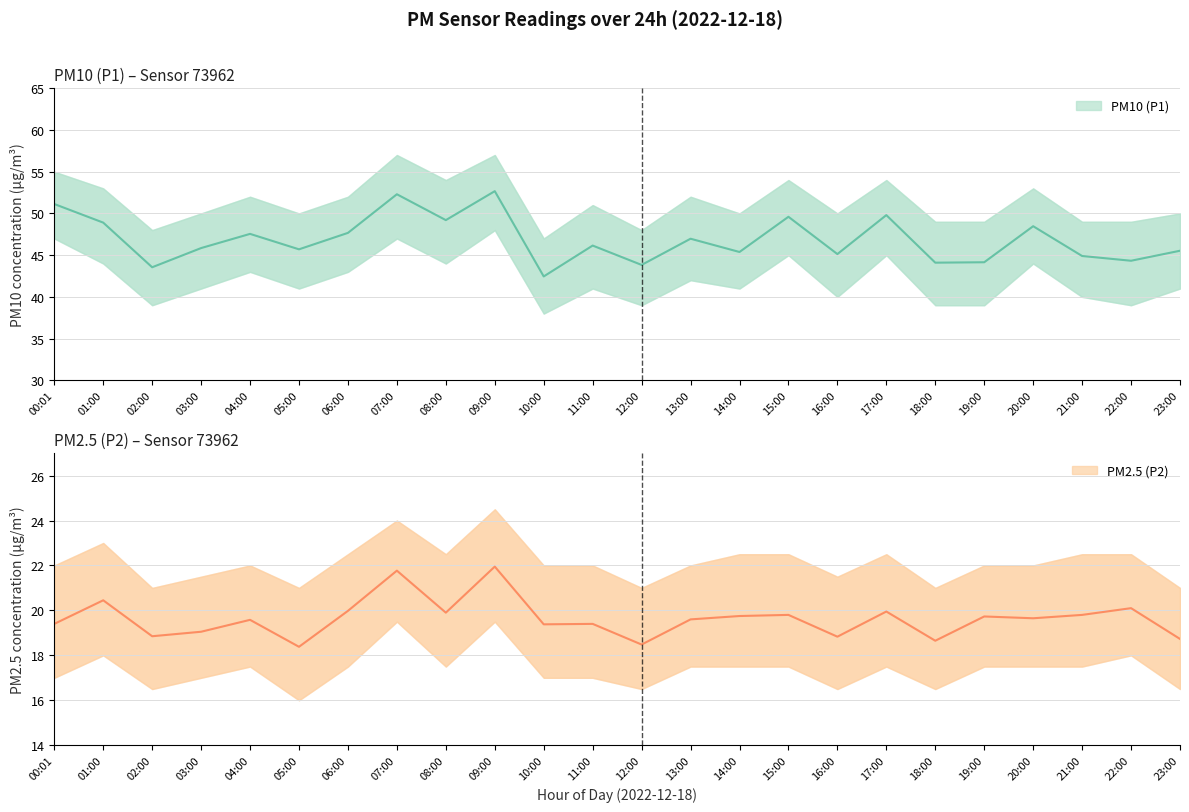

What is the sum of the PM10 (P1) values at 18:00 and 09:00?

96.8